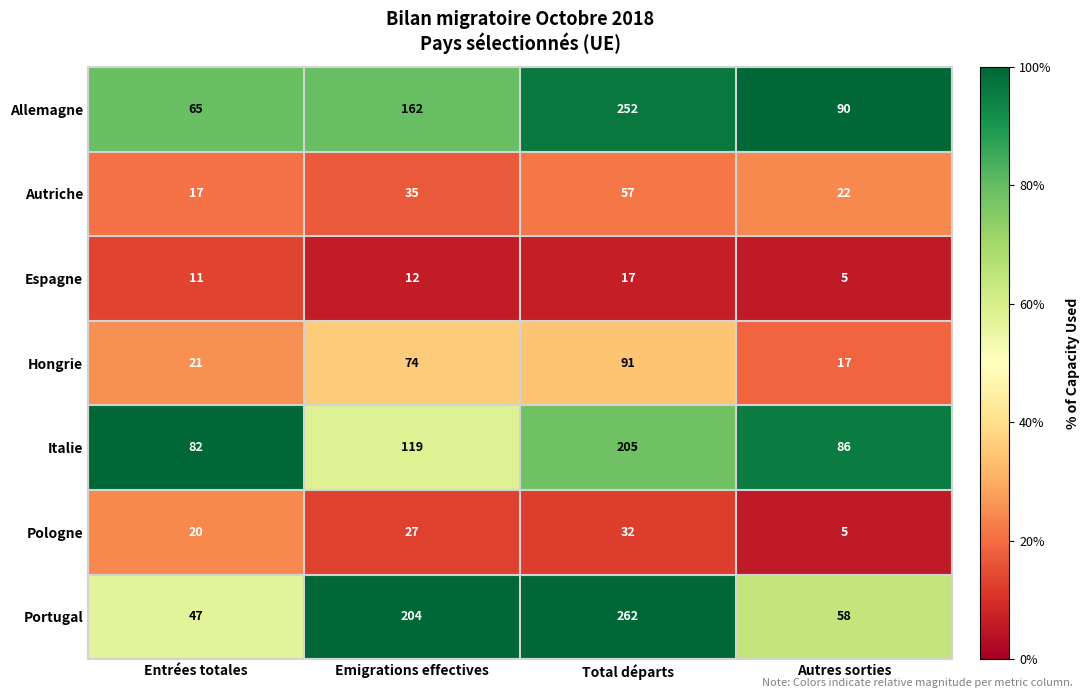

At which category is the sum across all series the highest?

Total départs